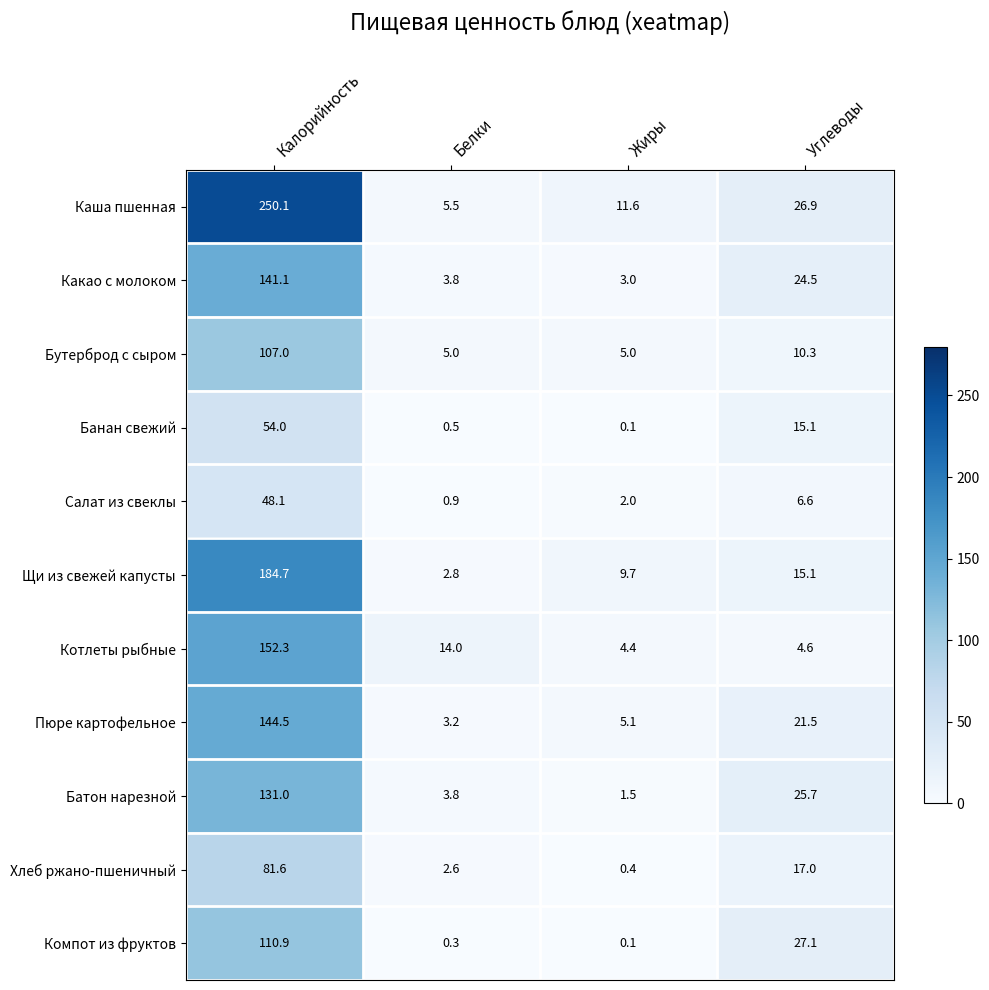

What is the total value across all series at Белки?

42.4